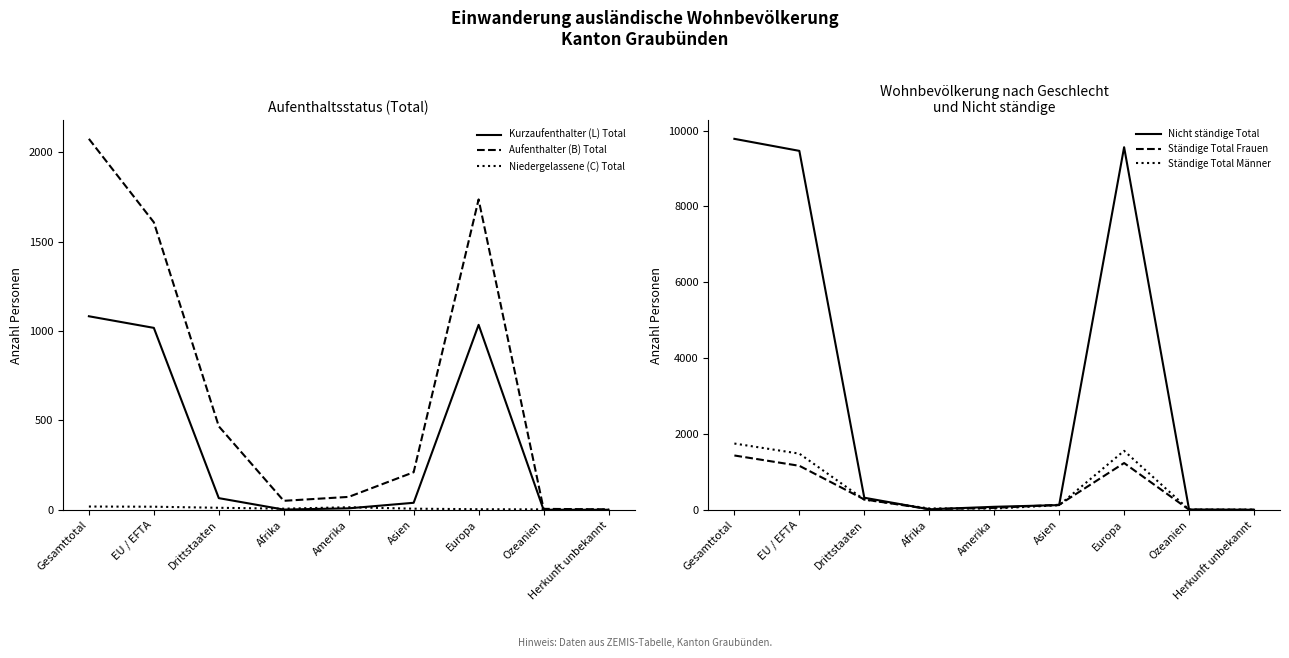

What are all the series names shown in the legend?

Kurzaufenthalter (L) Total, Aufenthalter (B) Total, Niedergelassene (C) Total, Nicht ständige Total, Ständige Total Frauen, Ständige Total Männer